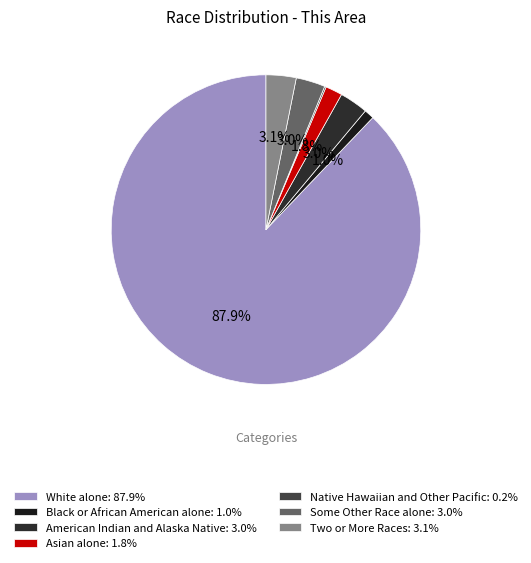

How many slices are in this pie chart?

7